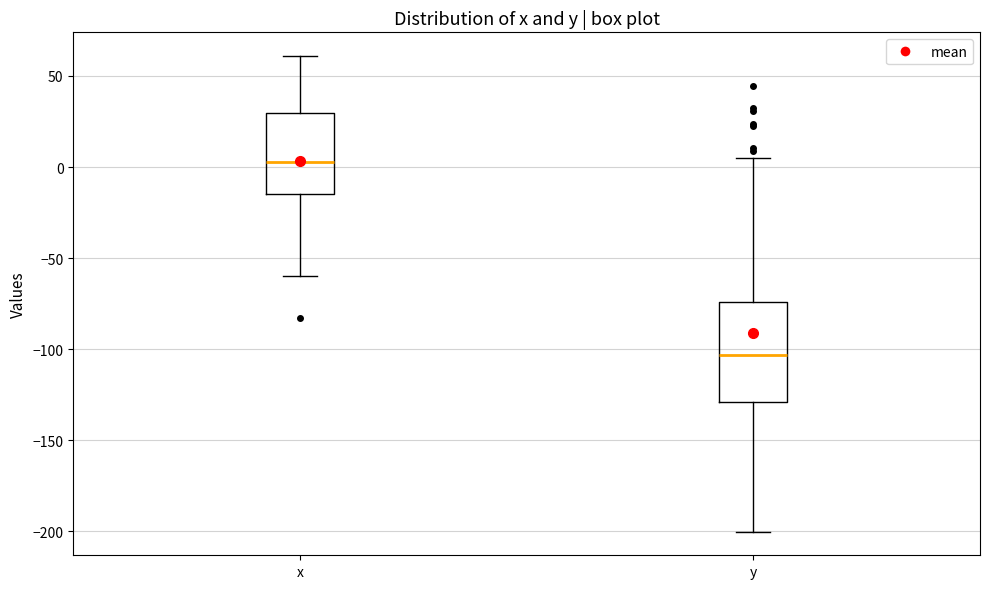

Where is the lower edge of the box for x on the y-axis? The values are not printed on the chart, so give them approximately, as read against the axis.

-15